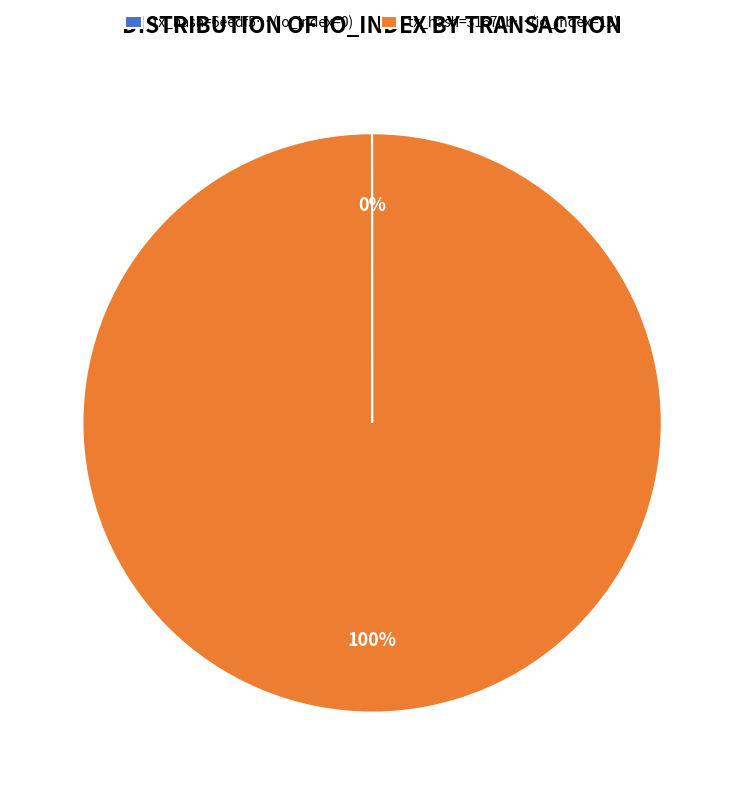

To the nearest percent, what is the difference between the largest and smallest slice percentages?

100%